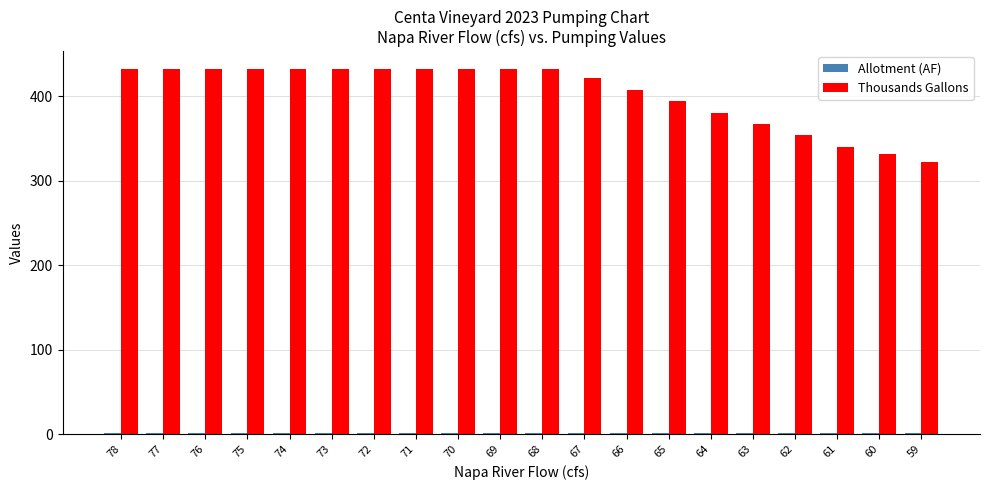

How many values in the Thousands Gallons series exceed 432?

11